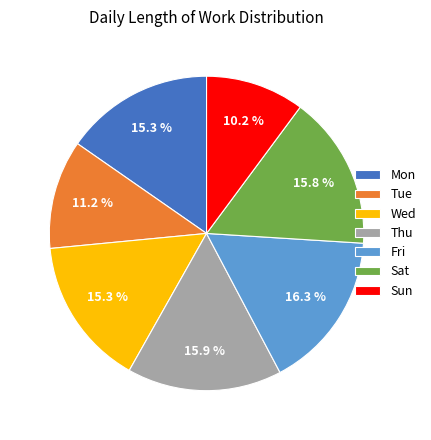

What is the ratio of the value at Thu to the value at Mon?

1.0